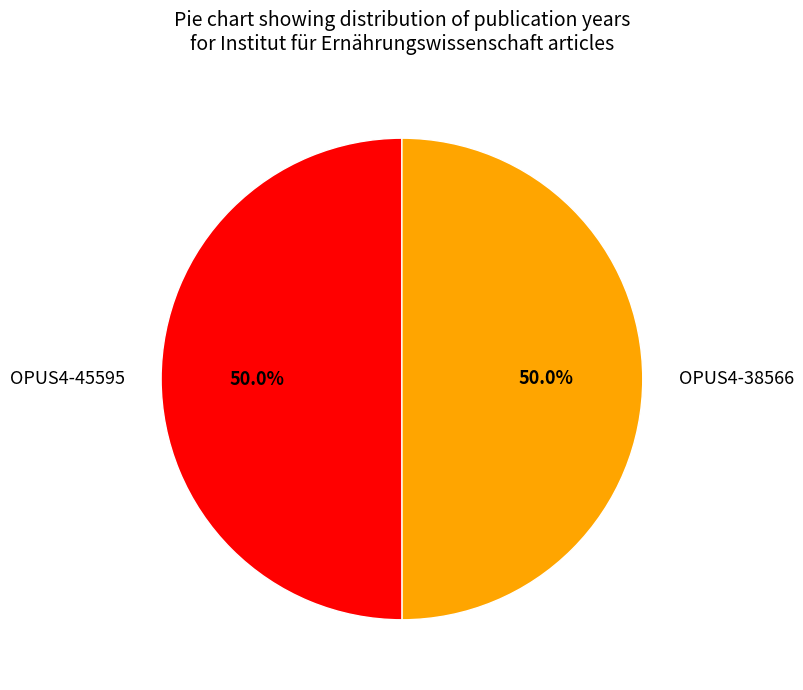

What percentage is the OPUS4-45595 slice, to the nearest percent?

50%